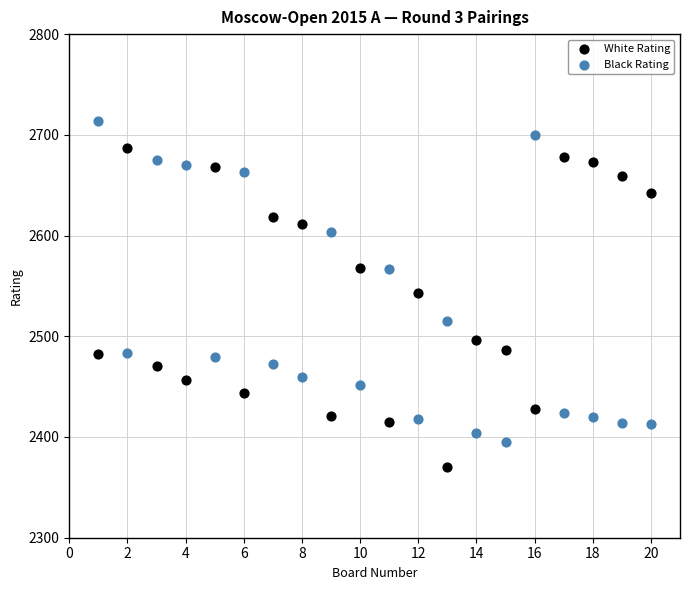

What are all the series names shown in the legend?

White Rating, Black Rating